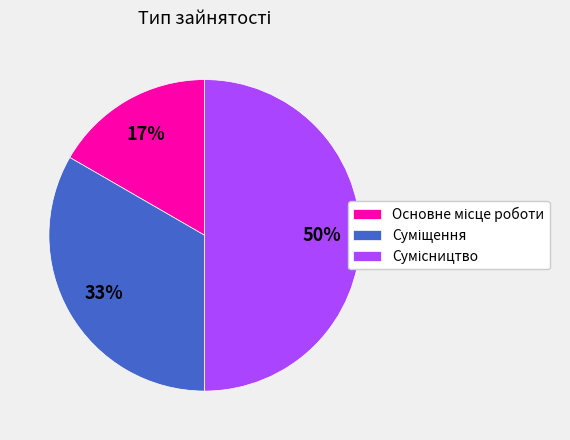

To the nearest percent, what is the average slice percentage?

33%